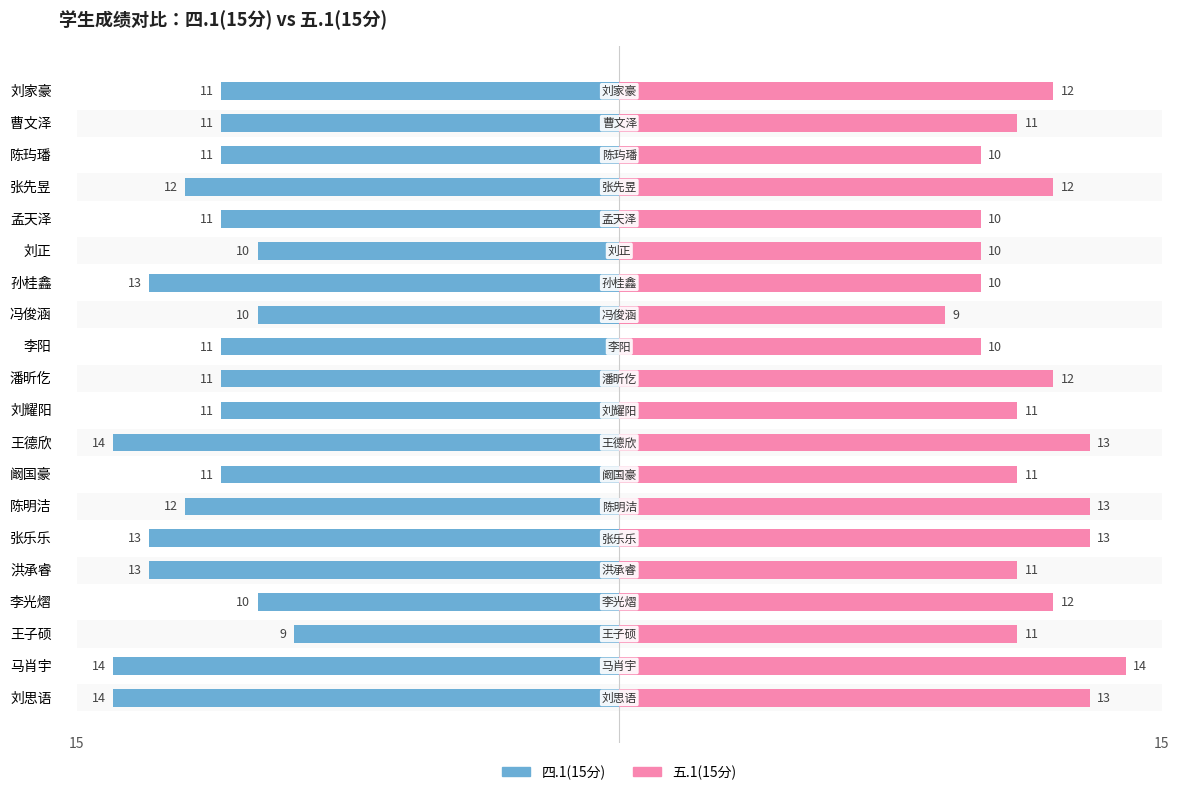

Rank the series by their maximum value, from highest to lowest.

五.1(15分), 四.1(15分)